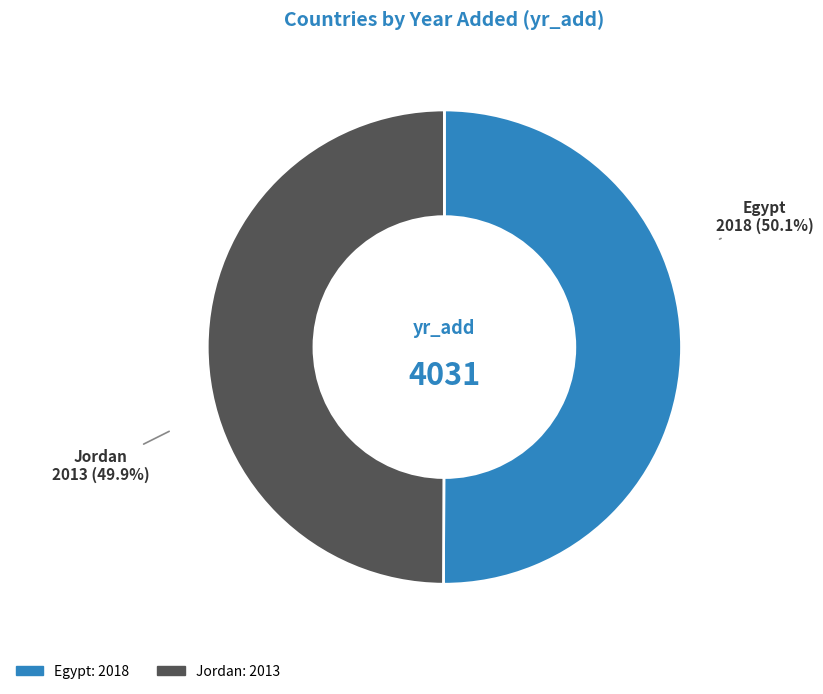

What is the total percentage of Jordan and Egypt?

100.0%